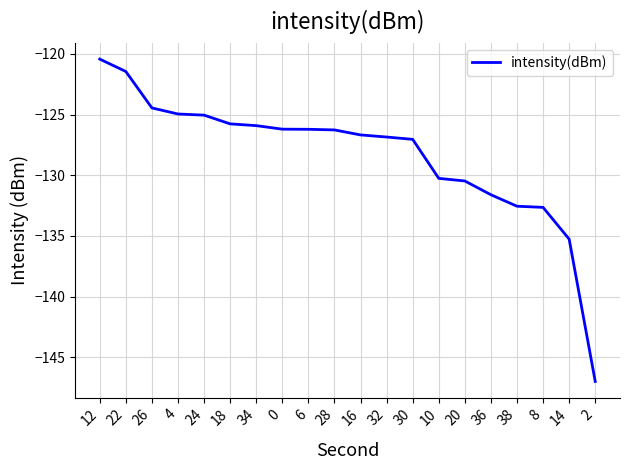

What is the sum of all values?

-2567.1